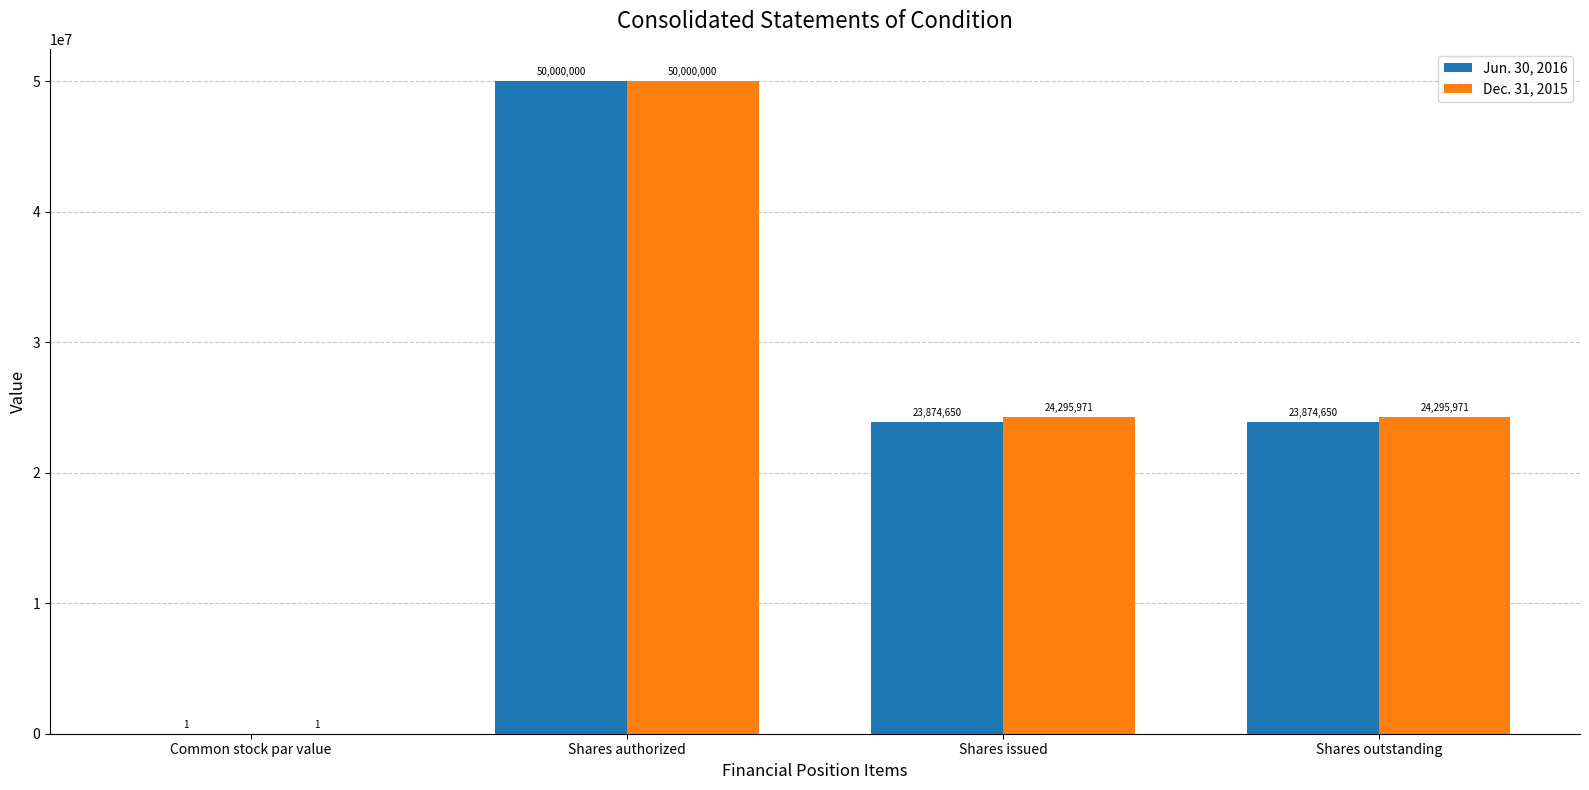

Reading right to left, transcribe all the data shown in this chart.

Jun. 30, 2016: 23874650	23874650	50000000	1
Dec. 31, 2015: 24295971	24295971	50000000	1